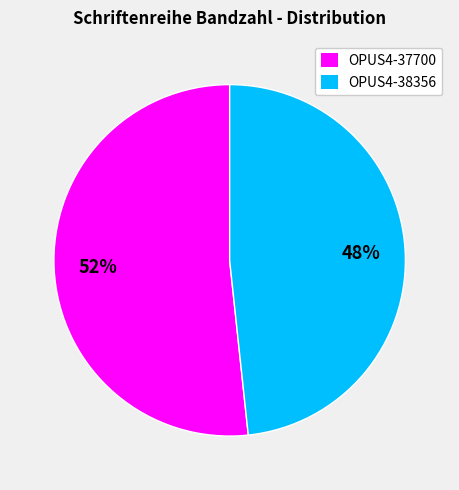

Which has a higher value, OPUS4-37700 or OPUS4-38356?

OPUS4-37700